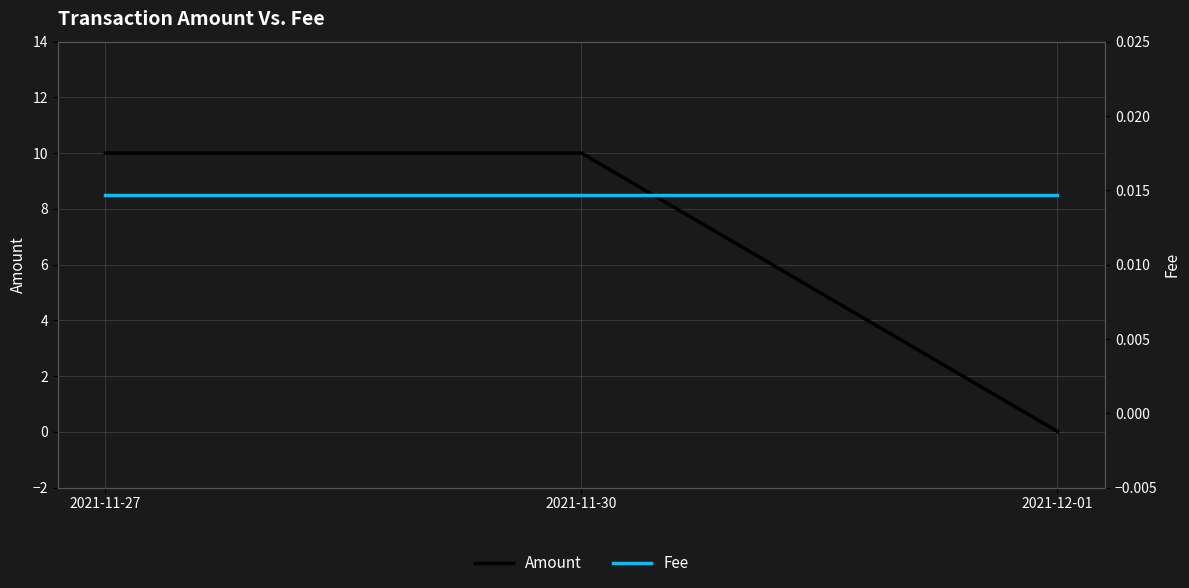

At which category does the chart reach its minimum across all series?

2021-12-01